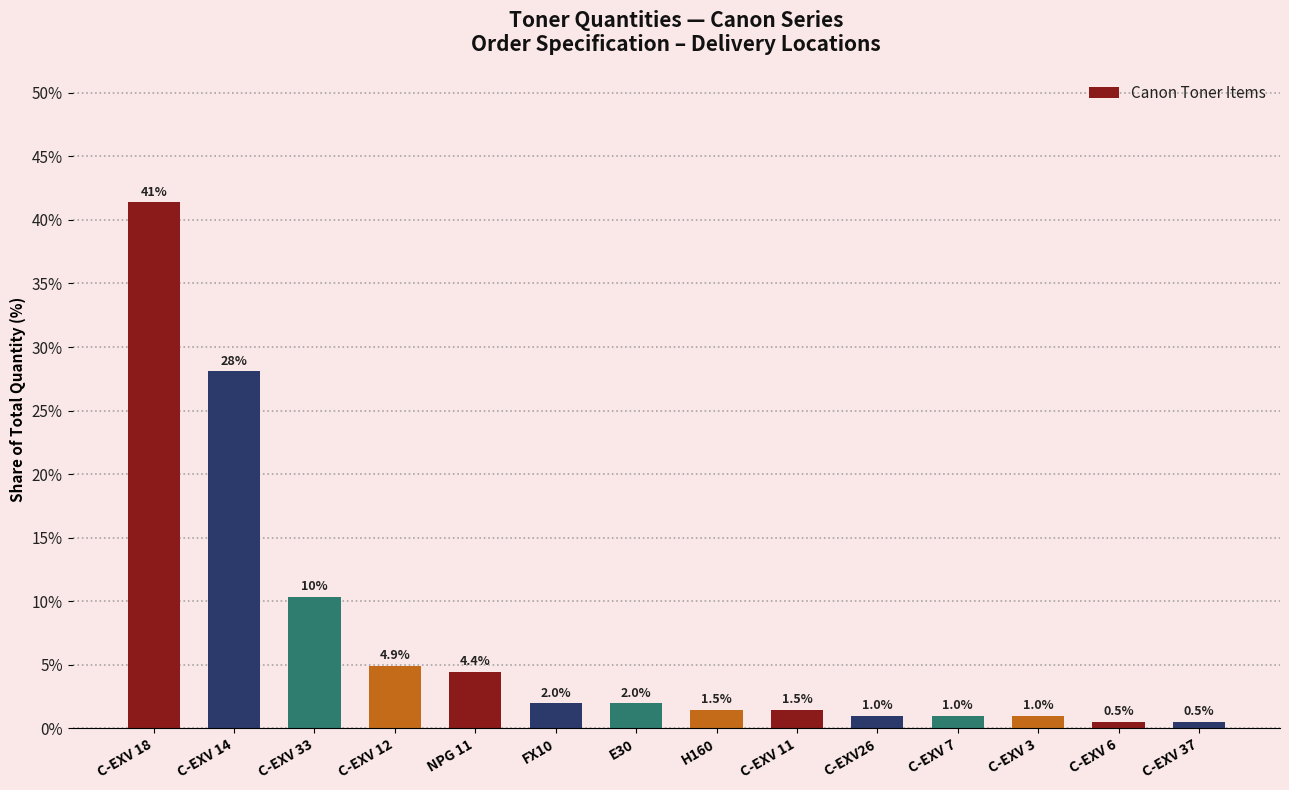

What is the greatest value displayed?

41.4